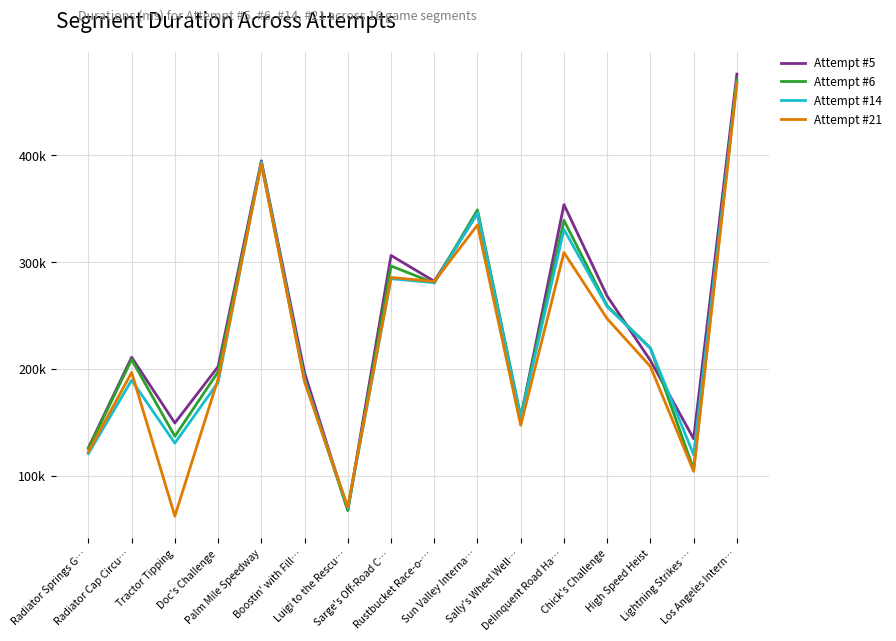

Does the chart display data point markers on the line(s)?

No